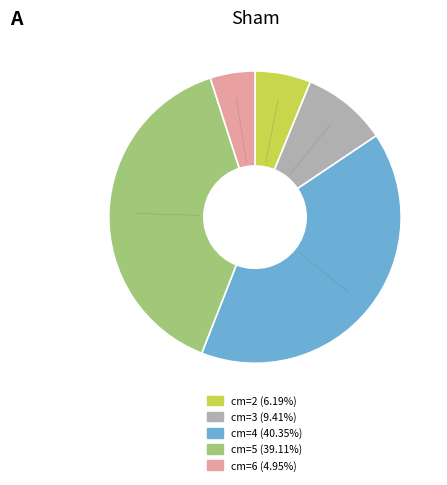

Which has a higher value, cm=3 or cm=5?

cm=5